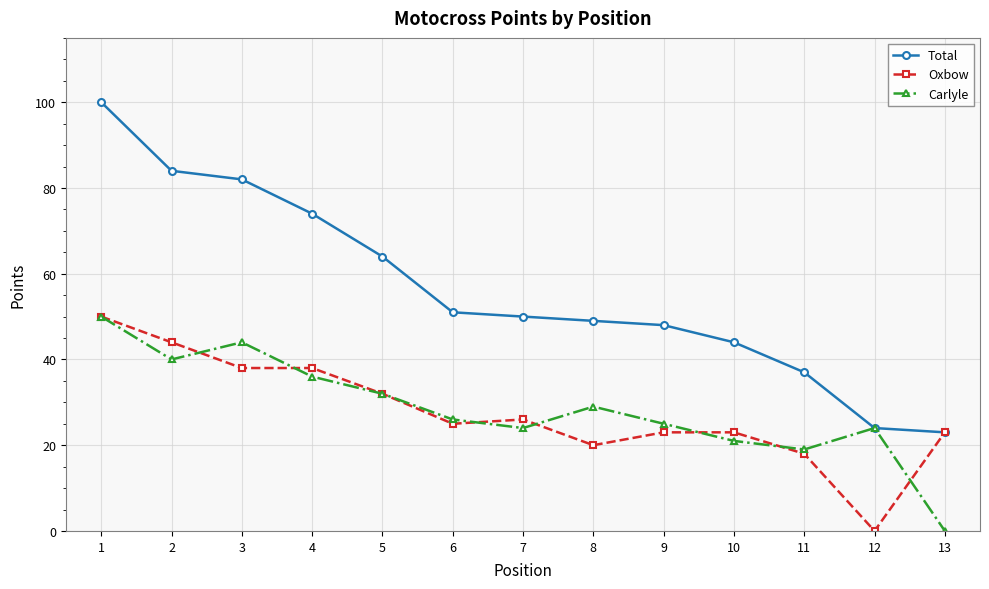

At which category is the sum across all series the highest?

1